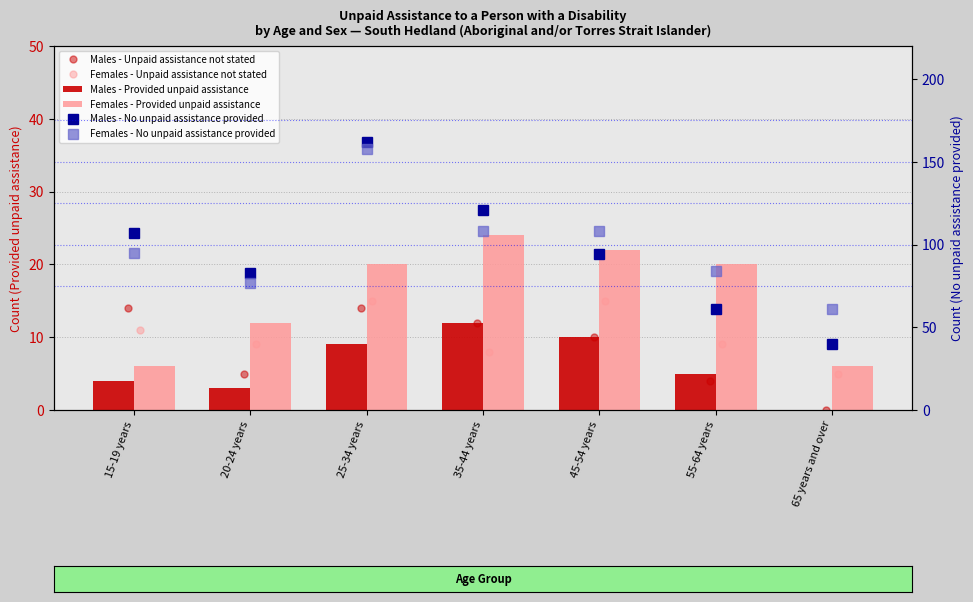

Which has a higher value, 20-24 years or 55-64 years?

20-24 years